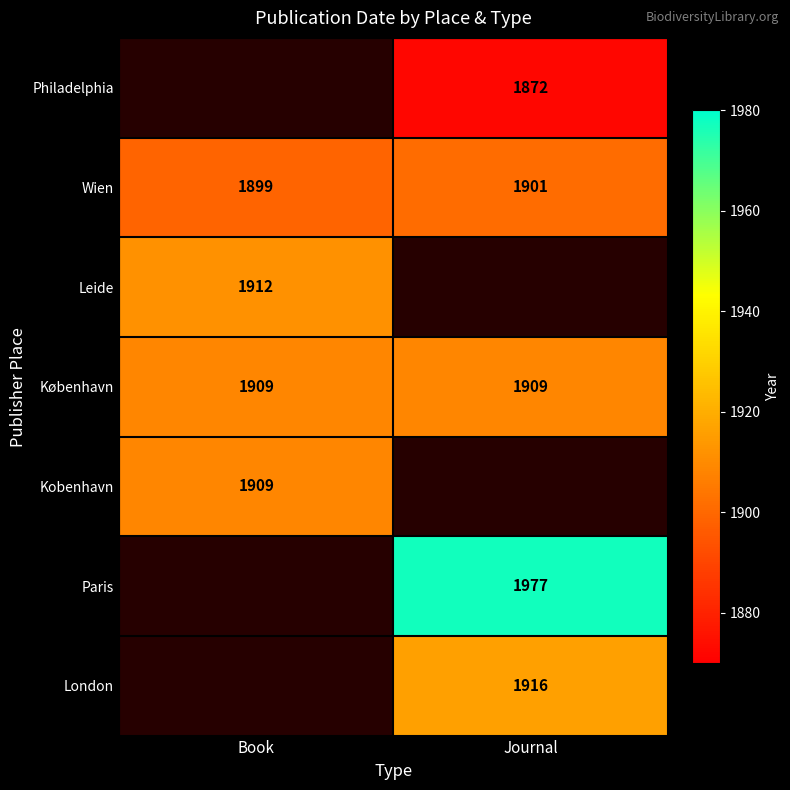

What is the spread (max minus min) of values at Journal?

105.0